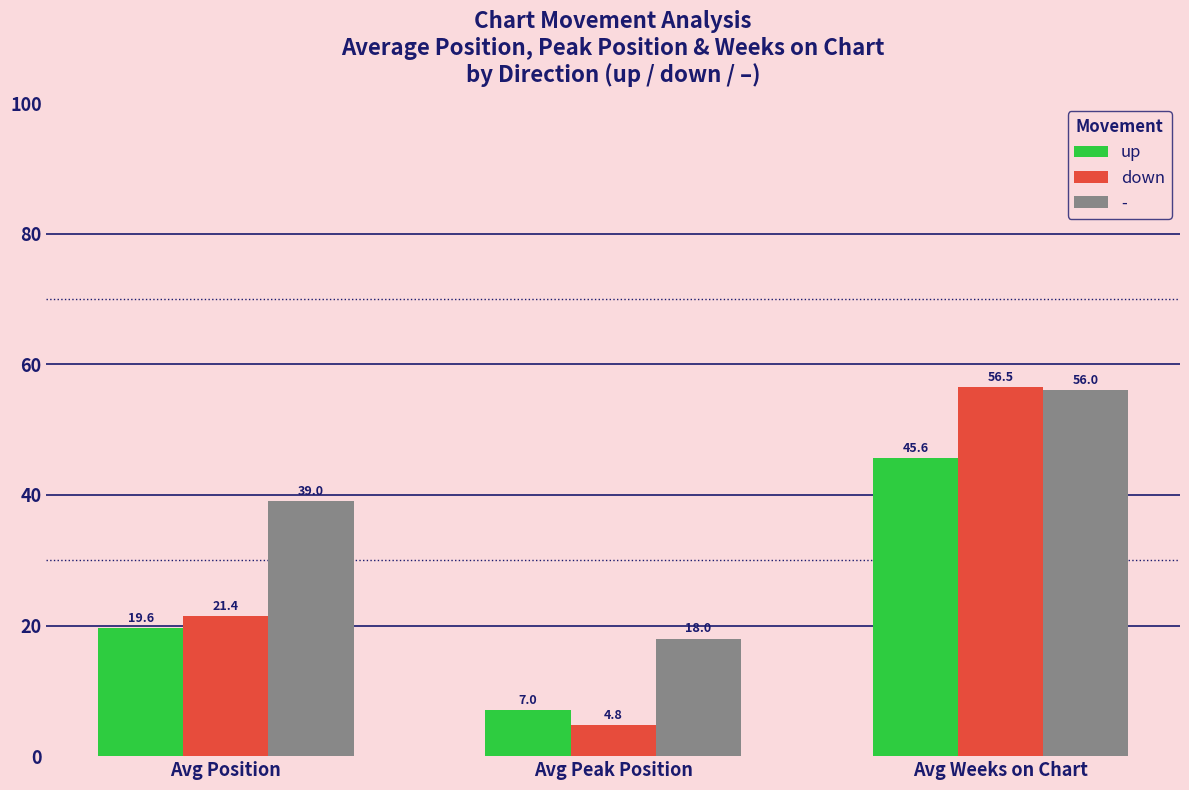

List the labels in order of up value, largest first.

Avg Weeks on Chart, Avg Position, Avg Peak Position